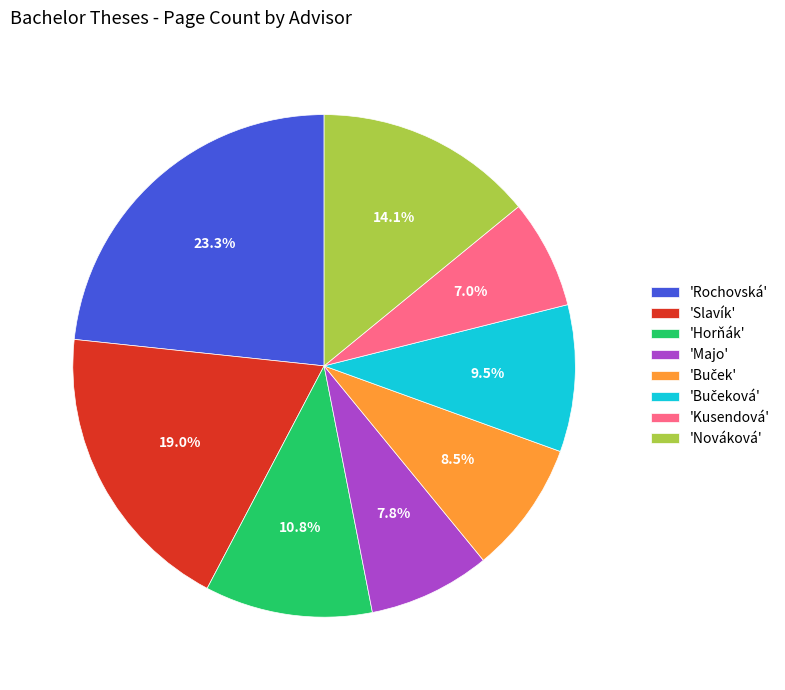

To the nearest percent, what is the difference between the largest and smallest slice percentages?

16%